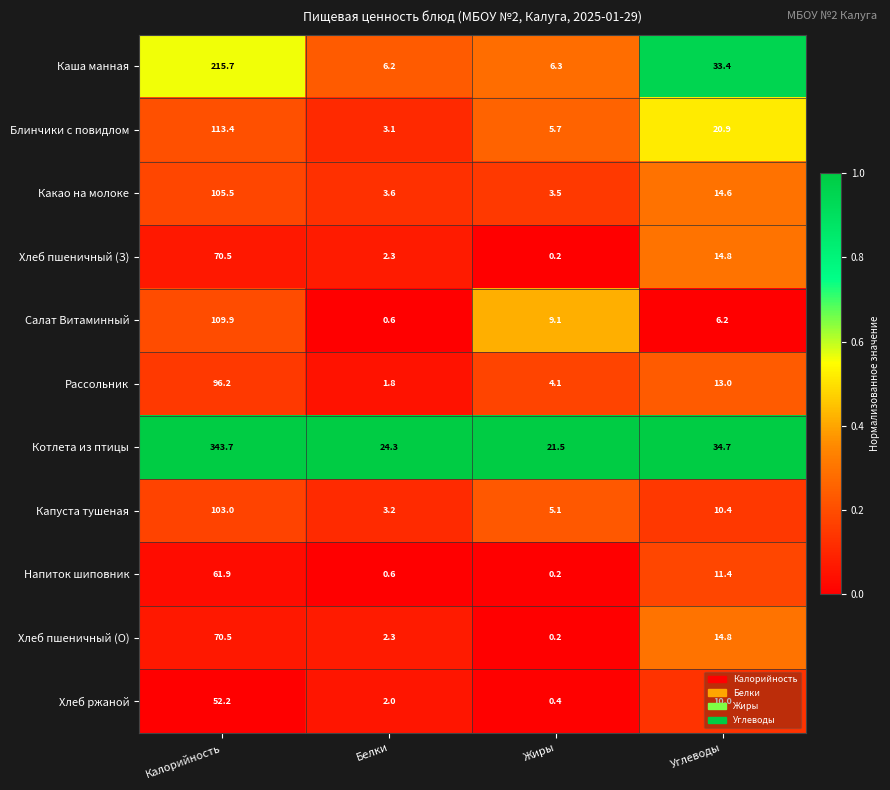

At which label does Рассольник first exceed 13?

Калорийность